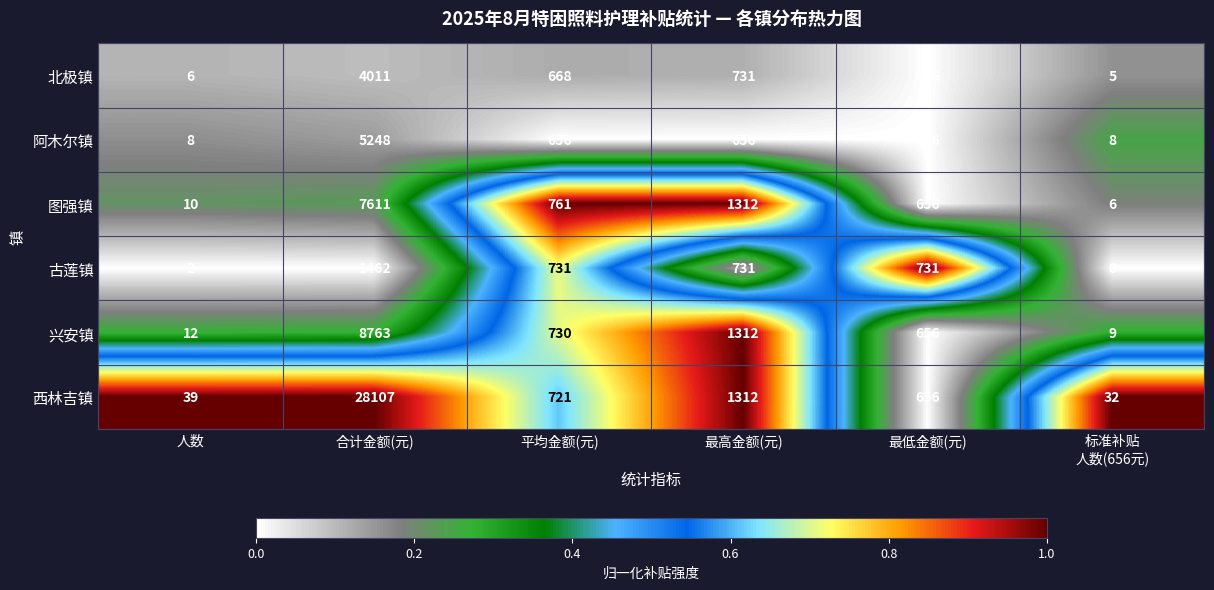

What is the approximate value of 北极镇 at 最低金额(元), to the nearest 50?

650